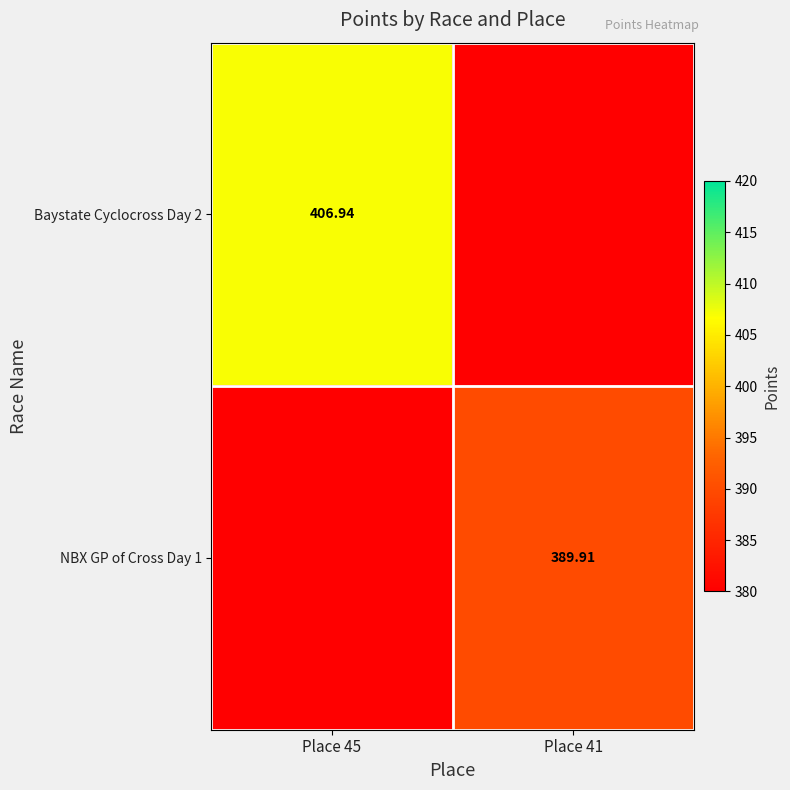

Is the value of Baystate Cyclocross Day 2 at Place 45 greater than the value of NBX GP of Cross Day 1 at Place 41?

Yes